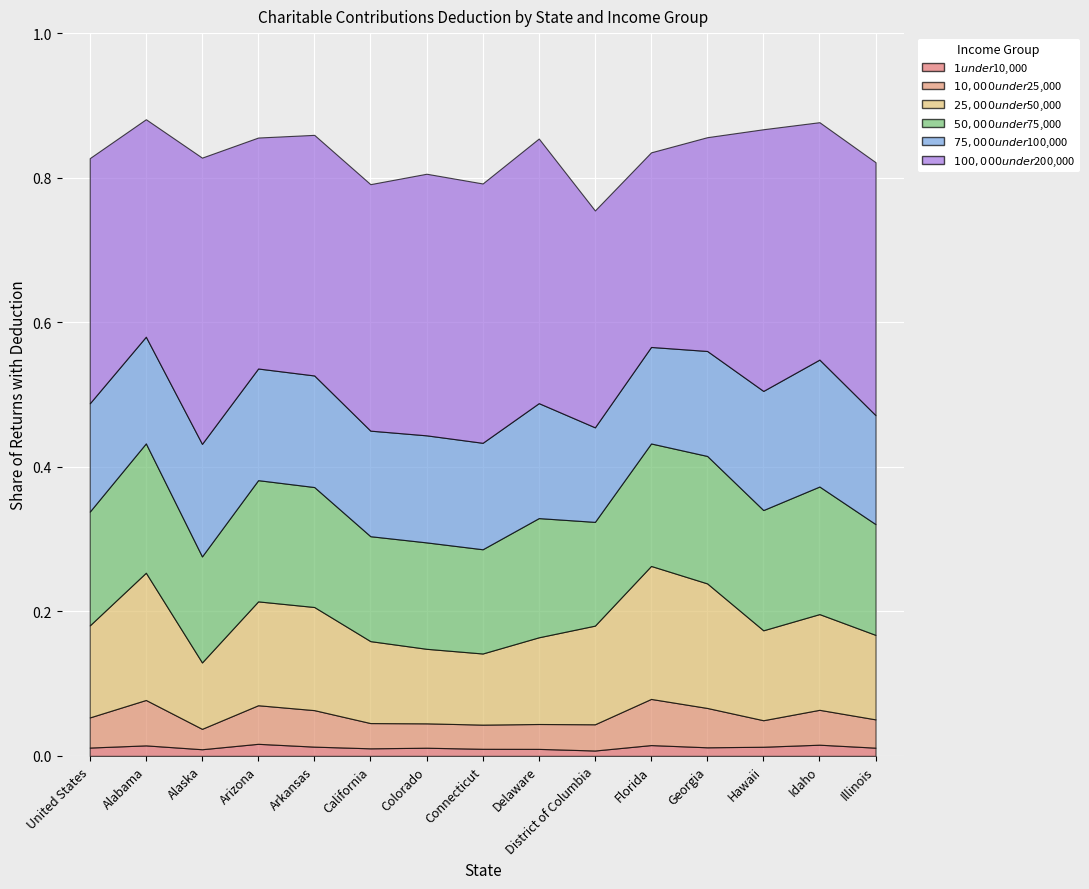

The $25,000 under $50,000 series shows 0.1 at Idaho. True or false?

True